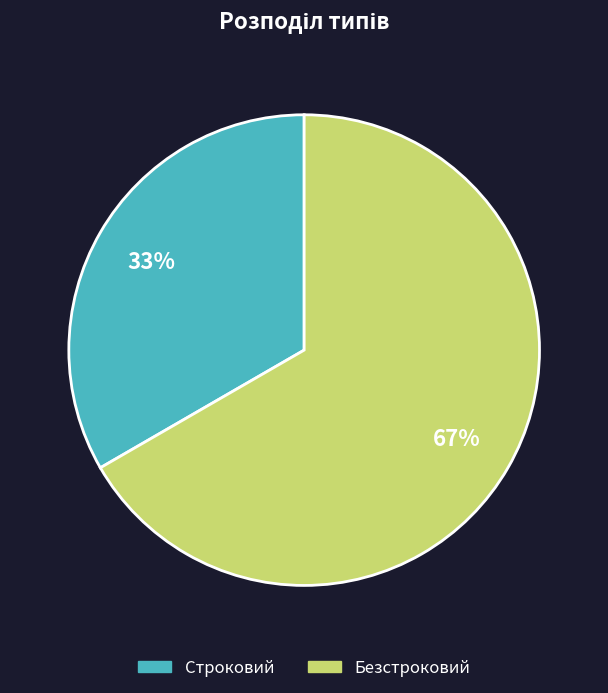

The Строковий slice represents 33% of the pie. True or false?

True